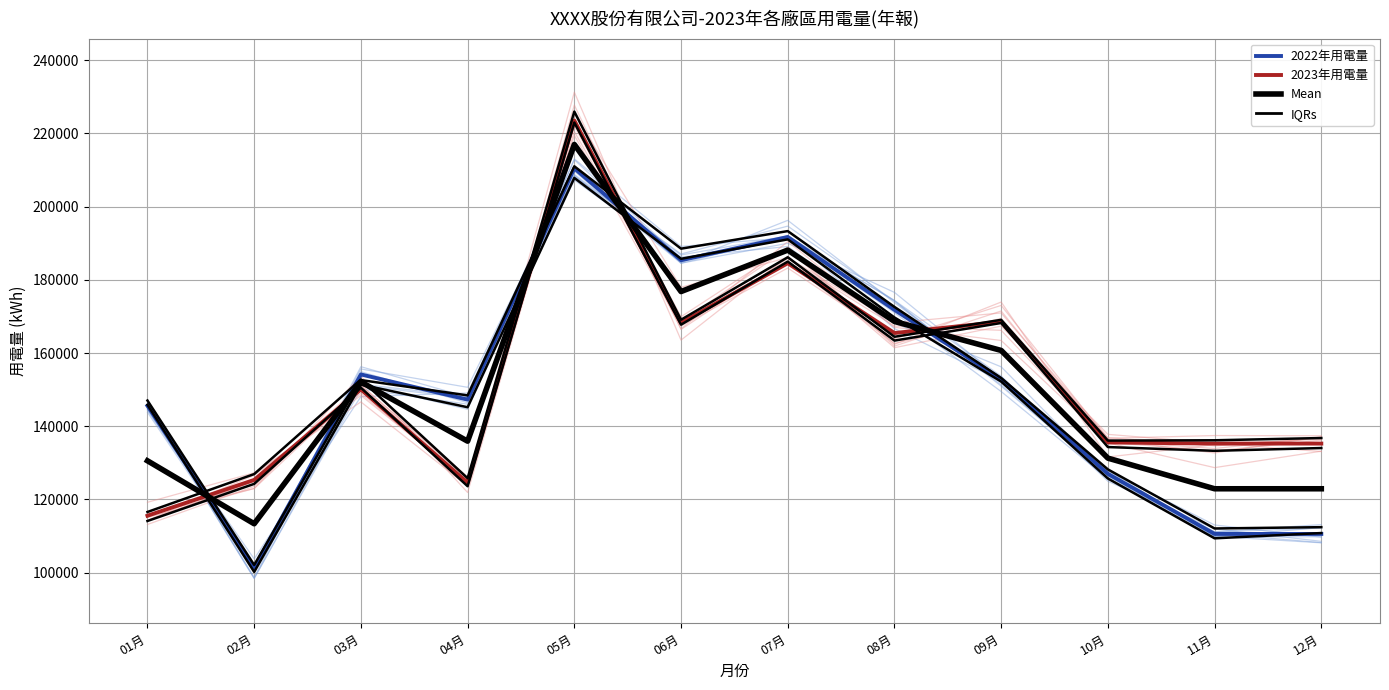

How many intersections are there between 2023年用電量 and Mean?

5